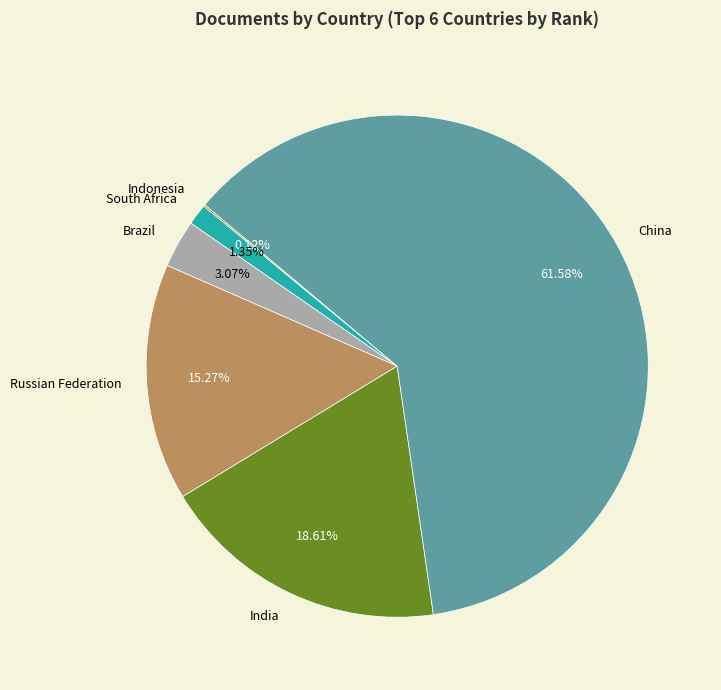

True or false: Russian Federation accounts for 30% of the total.

False